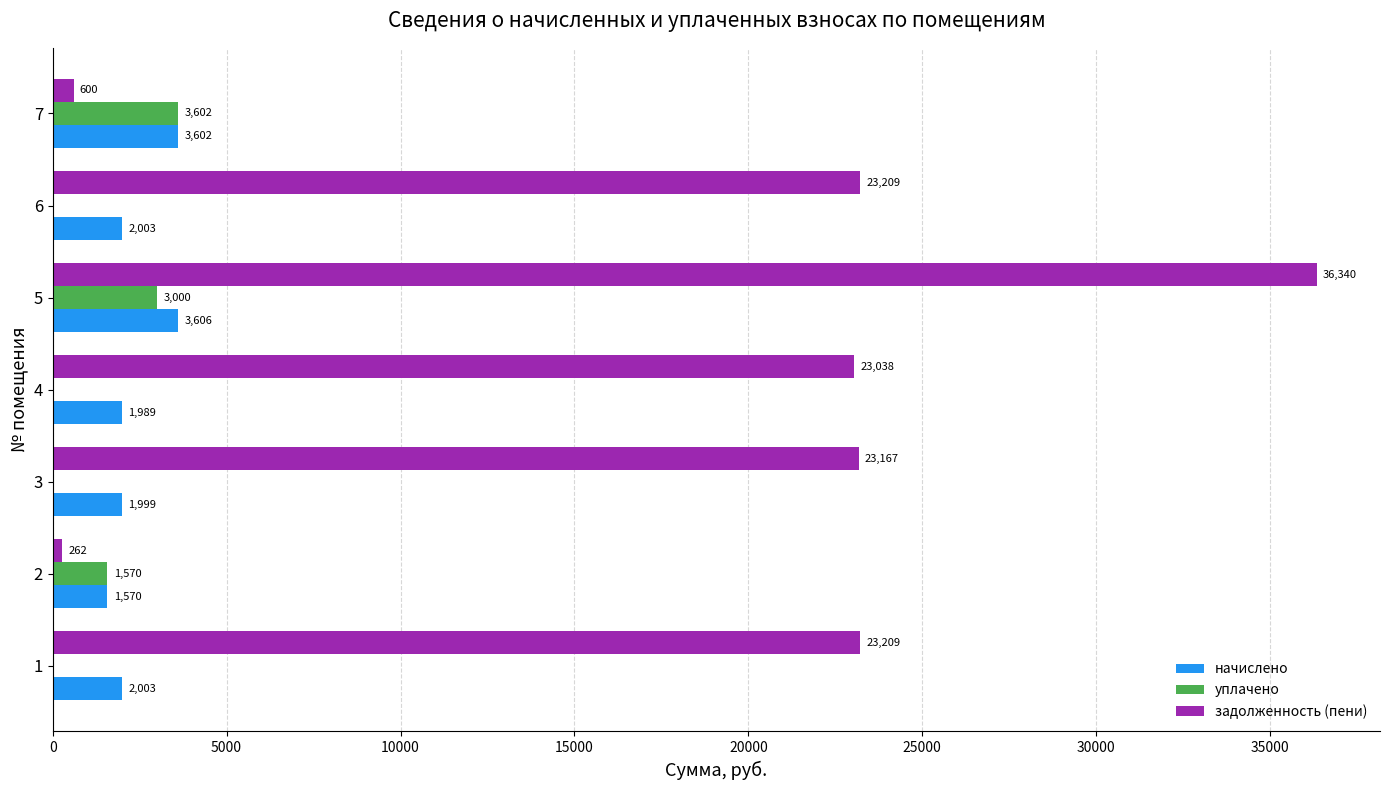

Between 2 and 5, which series saw the biggest shift?

задолженность (пени)